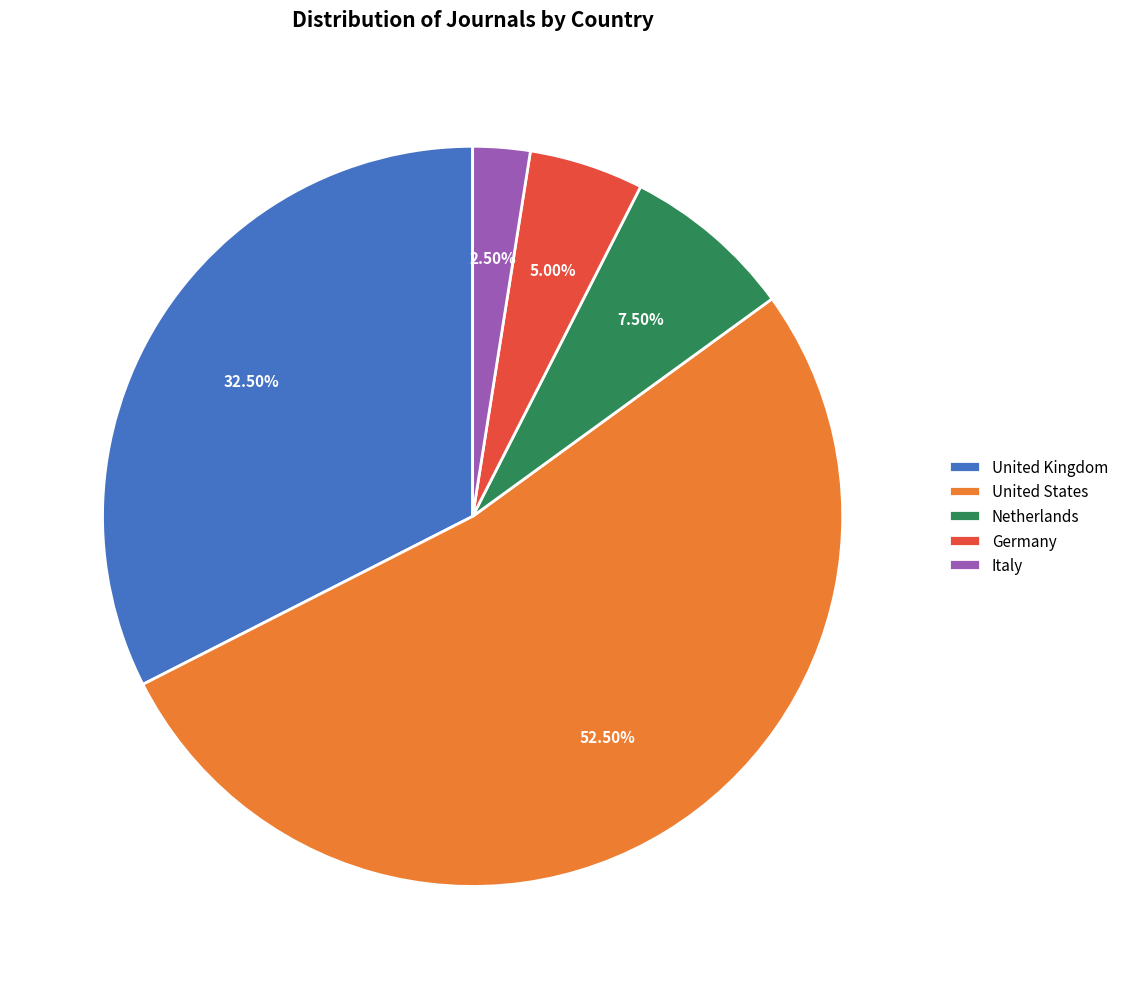

Between United States and Italy, which is larger?

United States